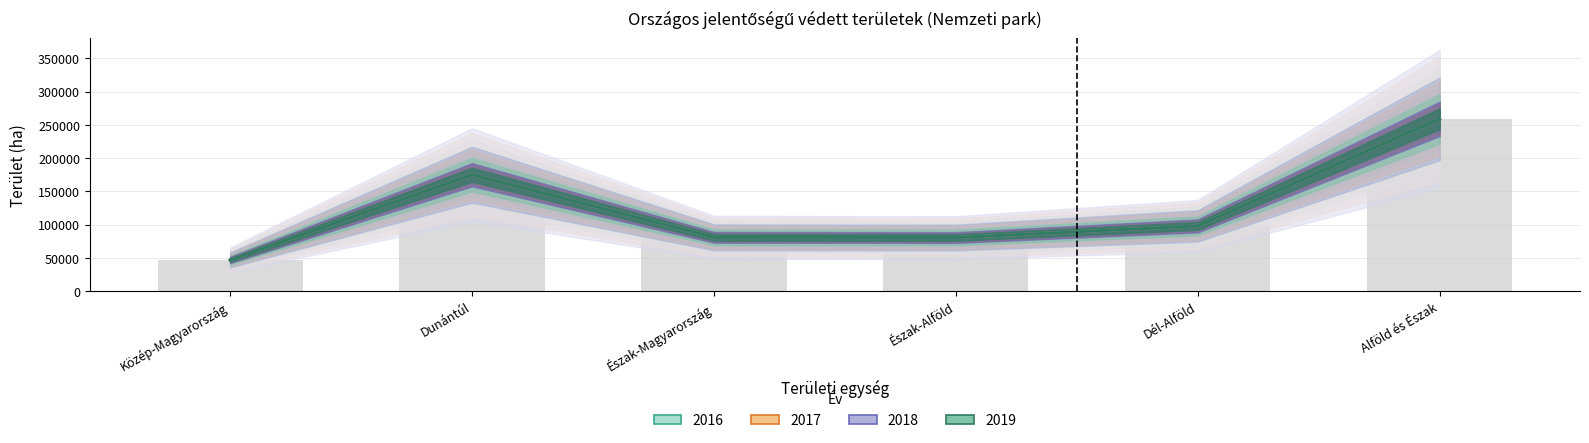

True or false: 2018 has a value of 52872 at Észak-Magyarország.

False